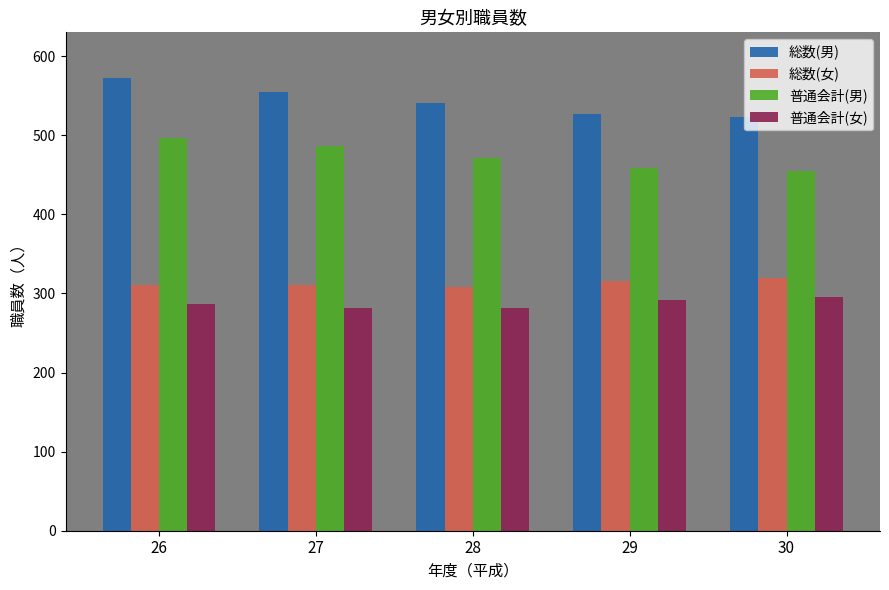

What is the value of the 普通会計(女) bar at the 2nd from the left?

282